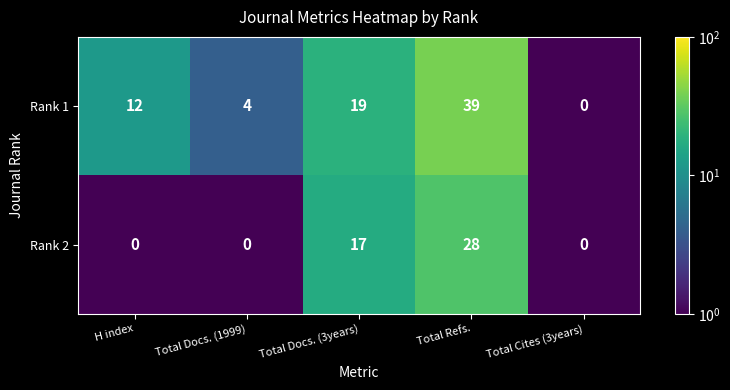

Reading left to right, extract all data points from this chart.

Rank 1: H index=12	Total Docs. (1999)=4	Total Docs. (3years)=19	Total Refs.=39	Total Cites (3years)=0
Rank 2: H index=0	Total Docs. (1999)=0	Total Docs. (3years)=17	Total Refs.=28	Total Cites (3years)=0